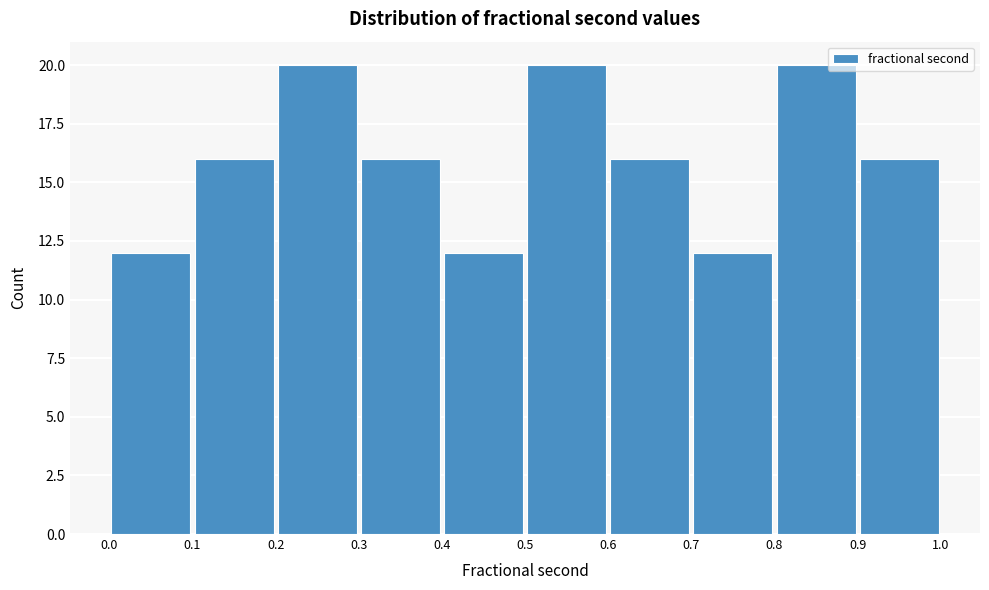

Reading left to right, transcribe this chart: for each bar, give the range it covers on the x-axis and its height. The values are not printed on the chart, so give them approximately, as read against the axis.

0.0 to 0.1: 12
0.1 to 0.2: 16
0.2 to 0.3: 20
0.3 to 0.4: 16
0.4 to 0.5: 12
0.5 to 0.6: 20
0.6 to 0.7: 16
0.7 to 0.8: 12
0.8 to 0.9: 20
0.9 to 1.0: 16